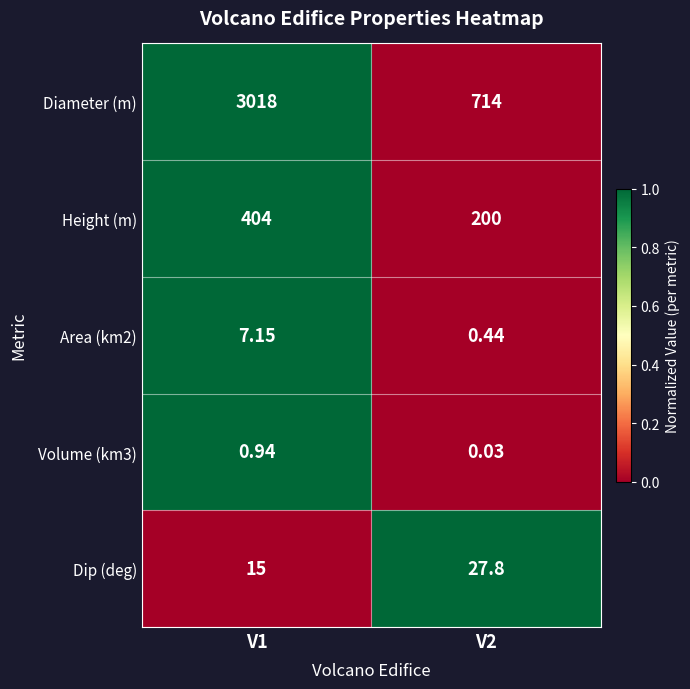

Rank the series at V1 from highest to lowest value.

Diameter (m), Height (m), Dip (deg), Area (km2), Volume (km3)